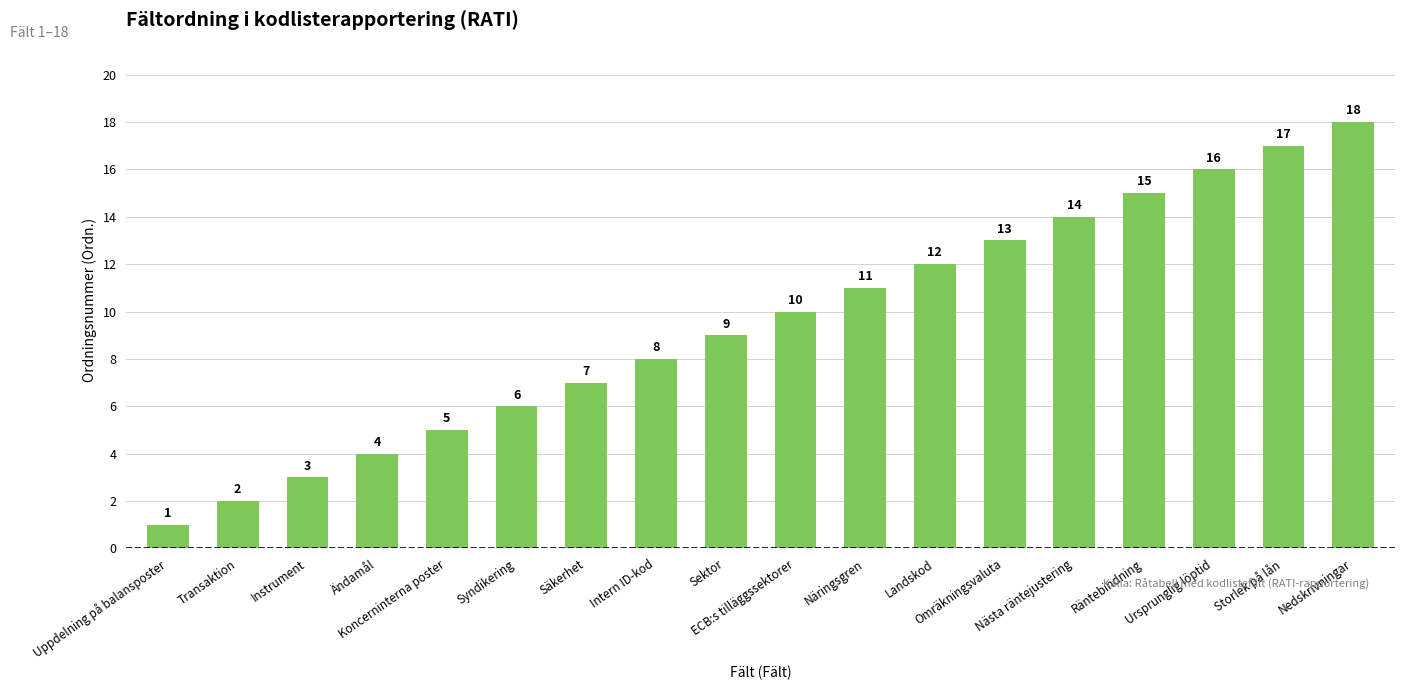

What position from the right is Uppdelning på balansposter?

18